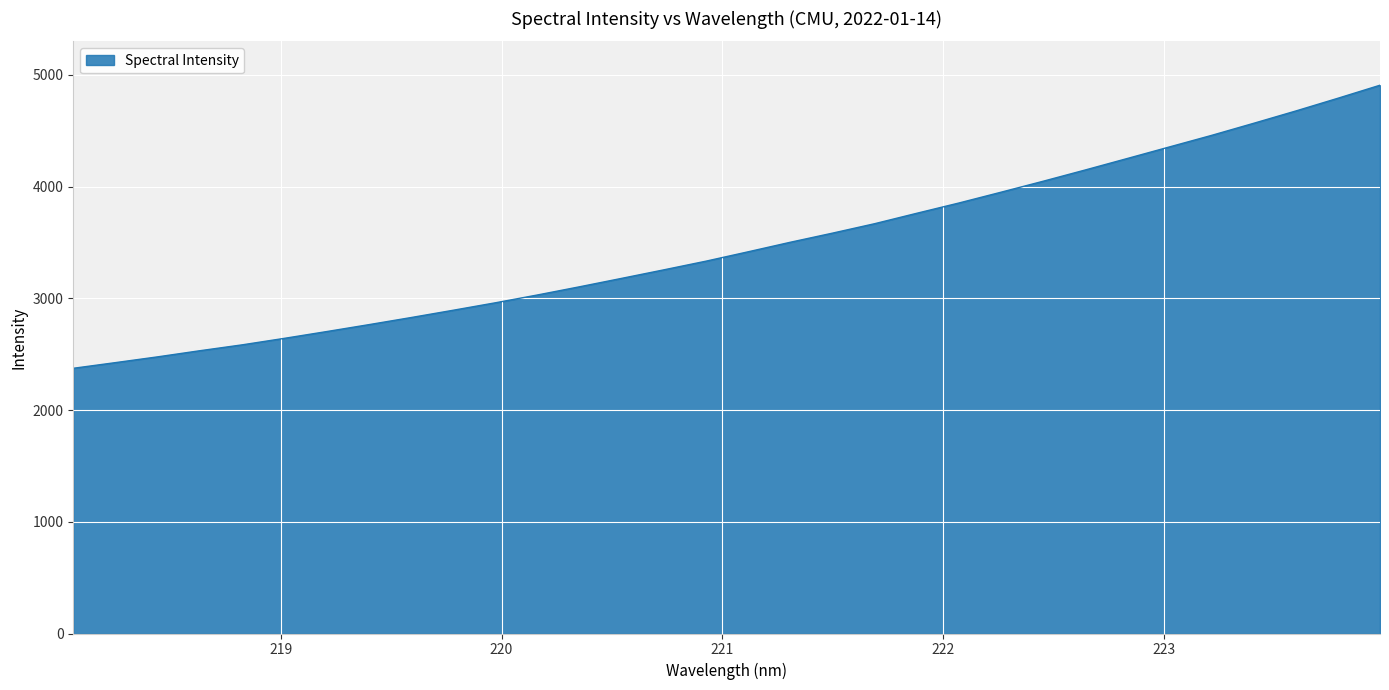

What is the smallest value displayed?

2373.4